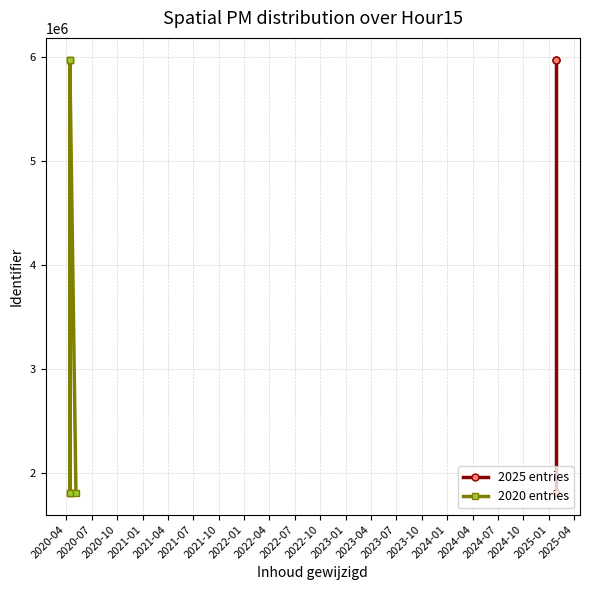

How many categories are shown in the chart?

10